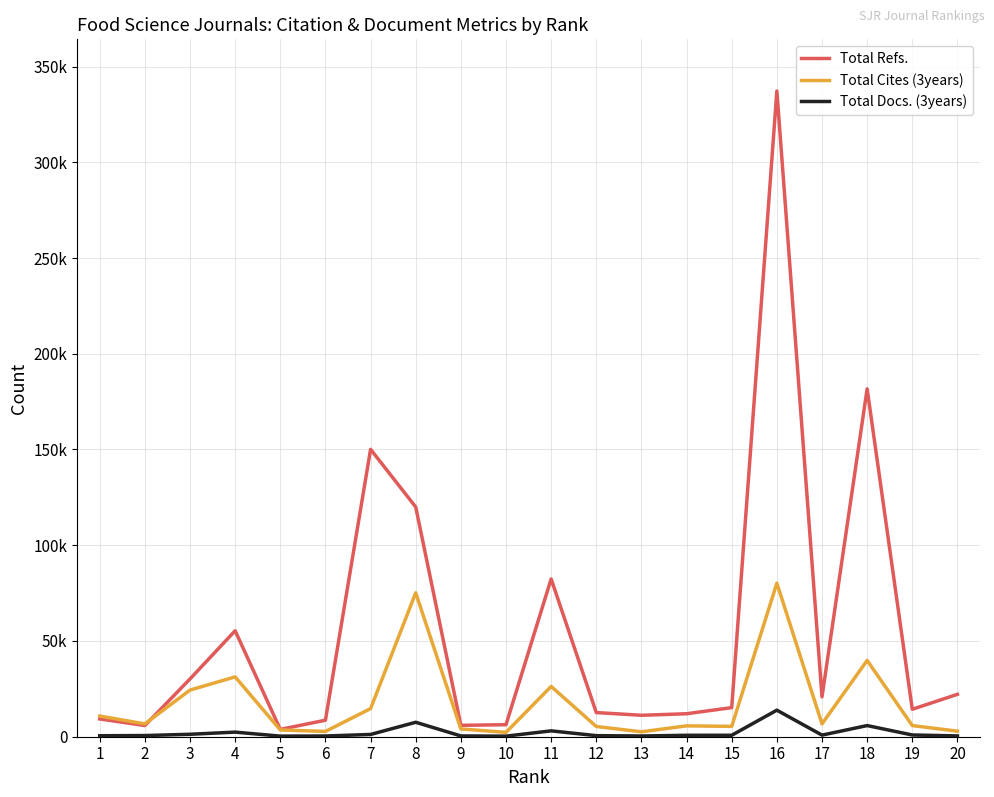

What is the value of the Total Refs. point at the 6th from the left?

8620